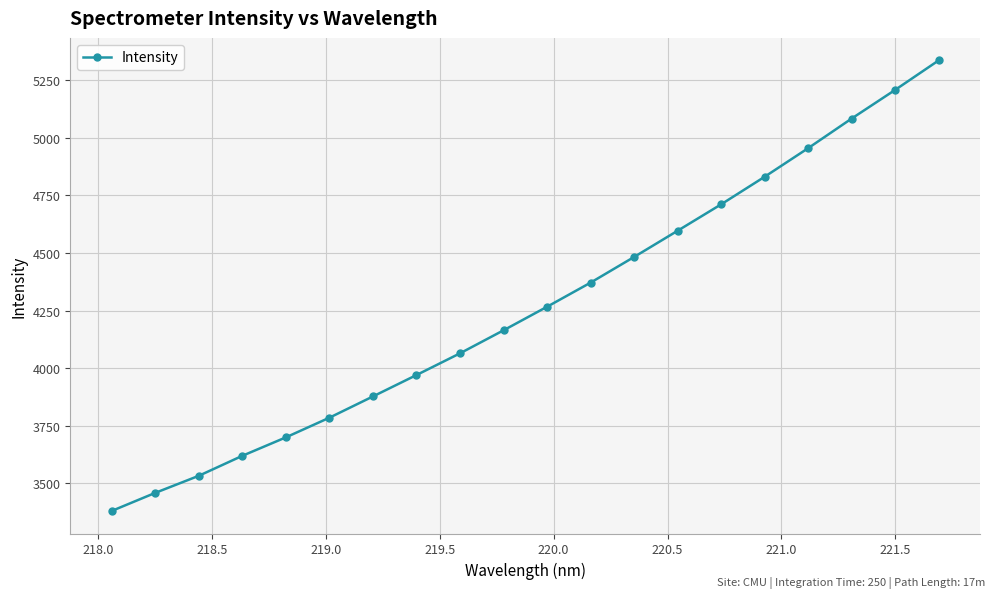

Does the chart have visible grid lines?

Yes